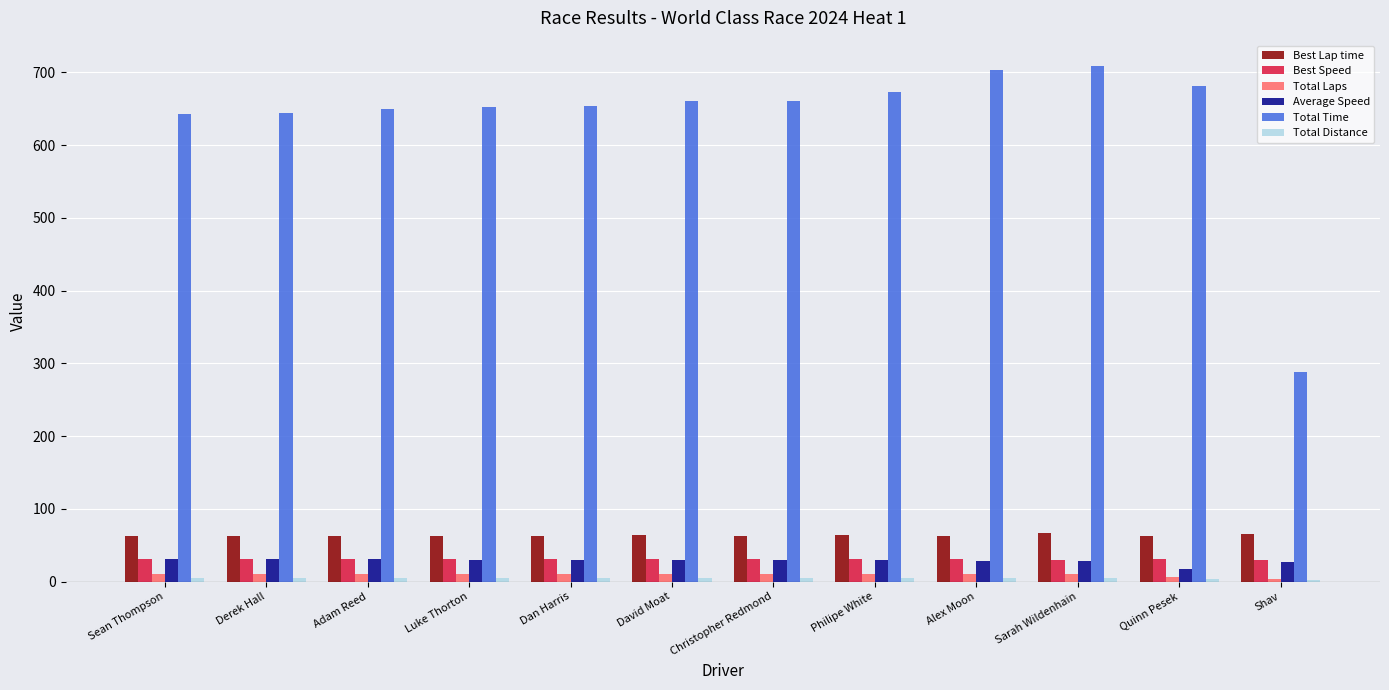

The Total Time series shows 660.4 at Christopher Redmond. True or false?

True